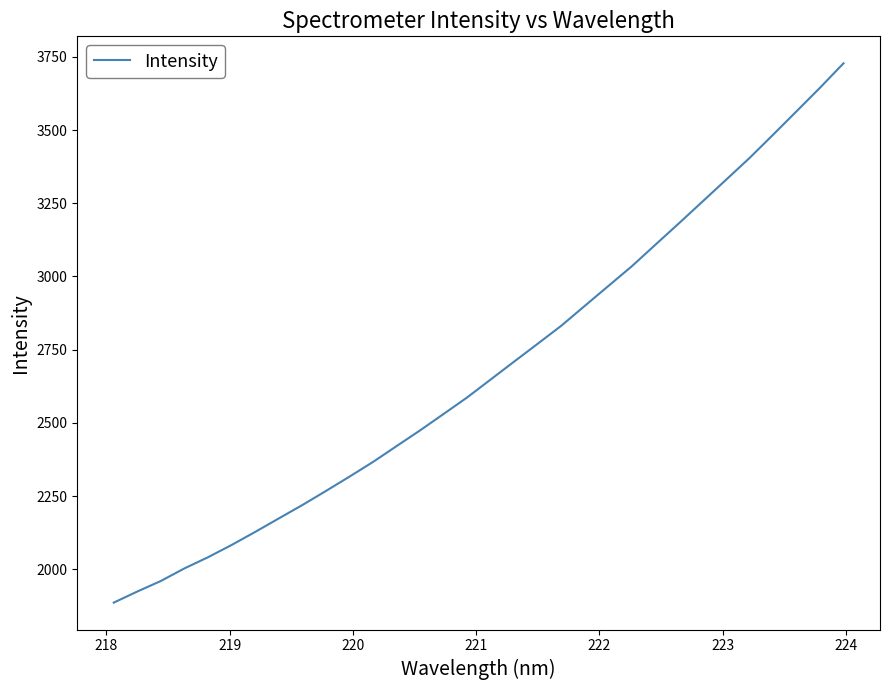

What is the smallest value displayed?

1886.5